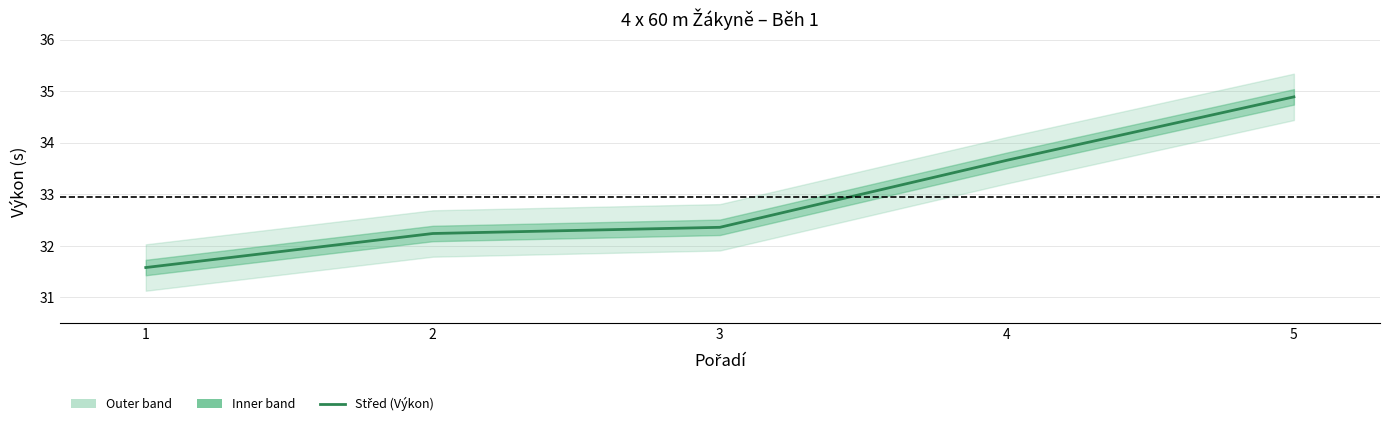

Which category has the highest value across all series?

5